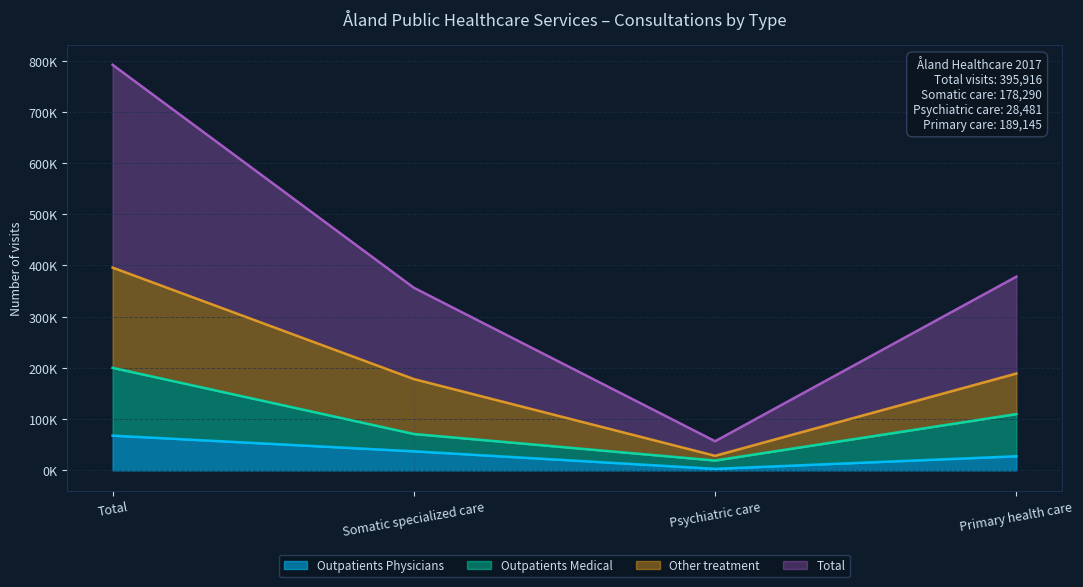

The value of Outpatients Physicians at Total is 46593. True or false?

False